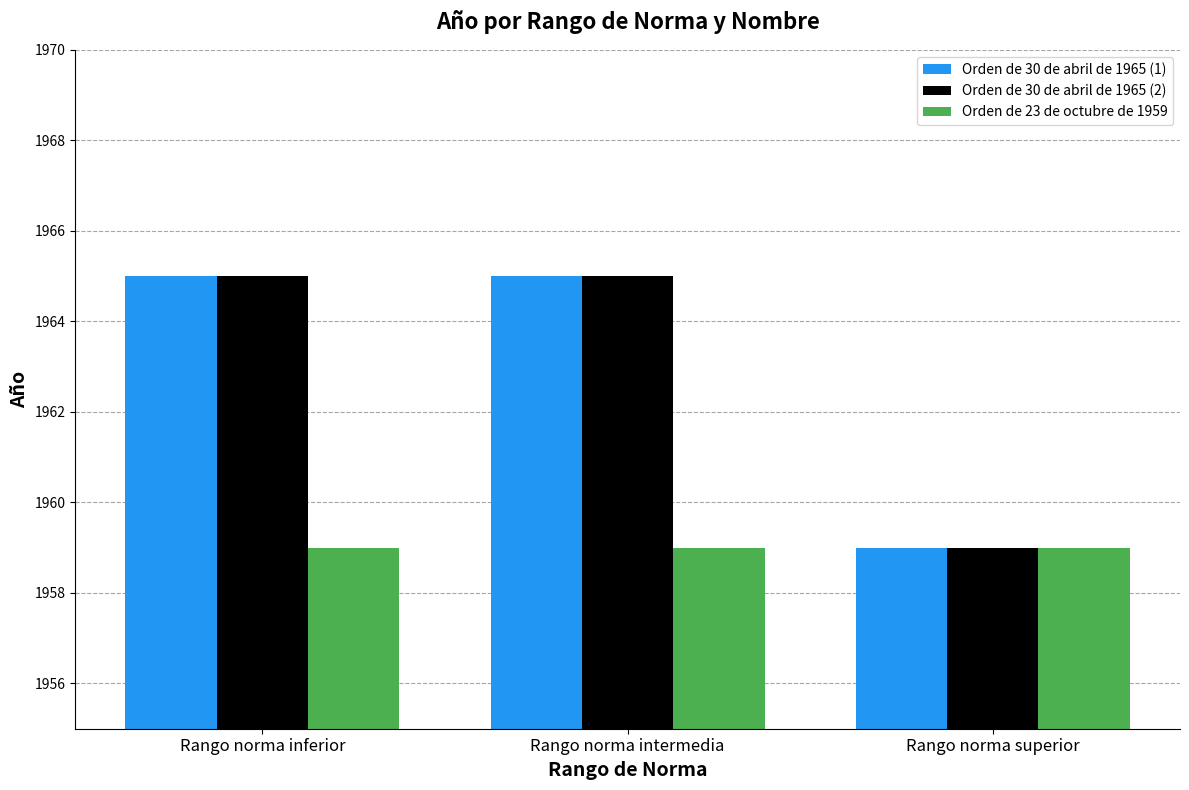

What is the minimum value shown in the chart?

1959